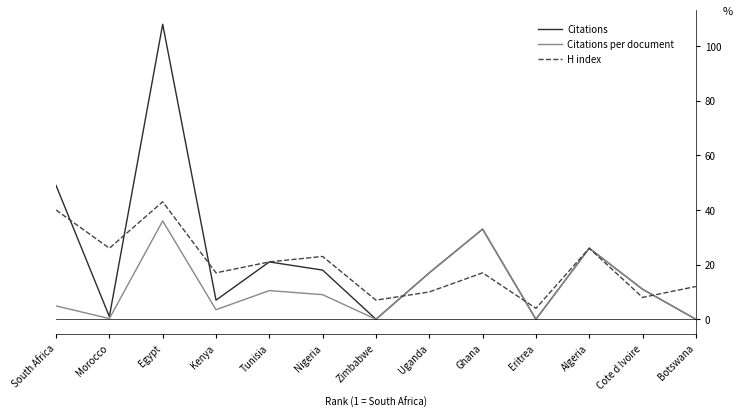

Where does the Citations series first go above 17?

South Africa